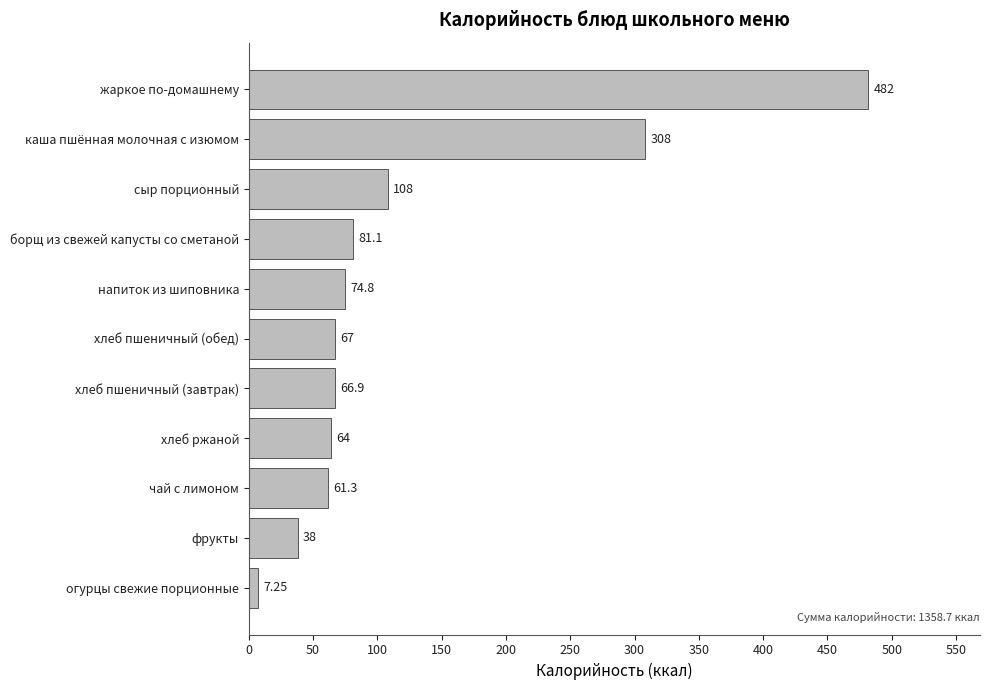

At which category does the chart reach its minimum across all series?

огурцы свежие порционные